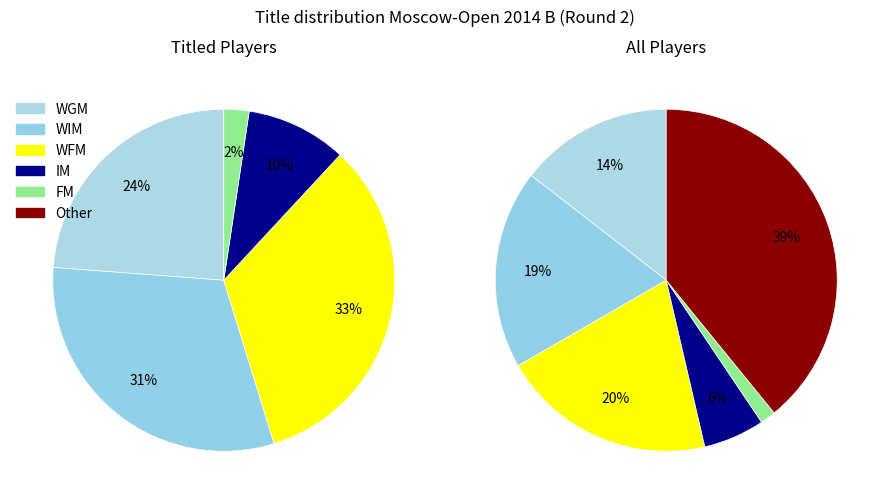

How many slices are in this pie chart?

6